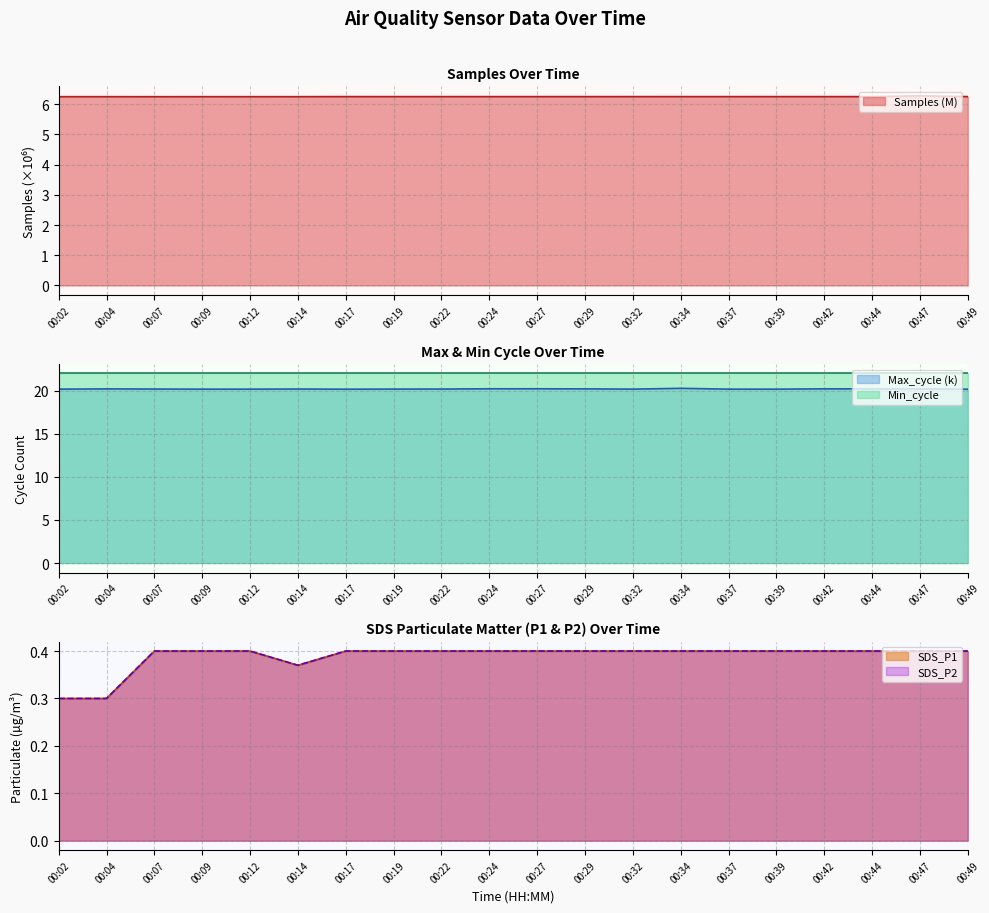

At which label is Samples closest to 6?

00:07